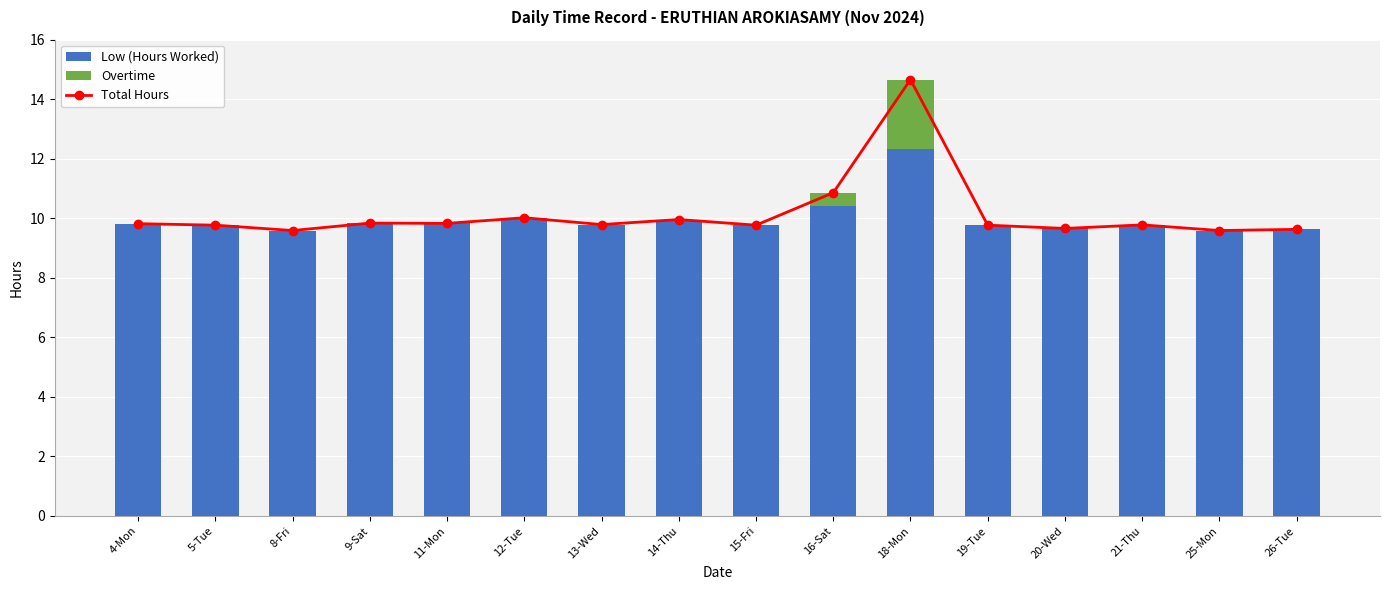

Which series has the widest spread of values?

Total Hours